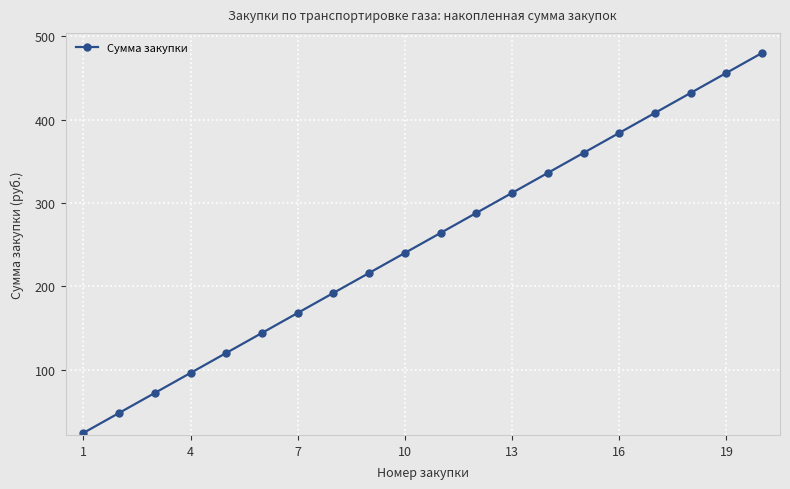

What is the value of the 6th point from the left?

144